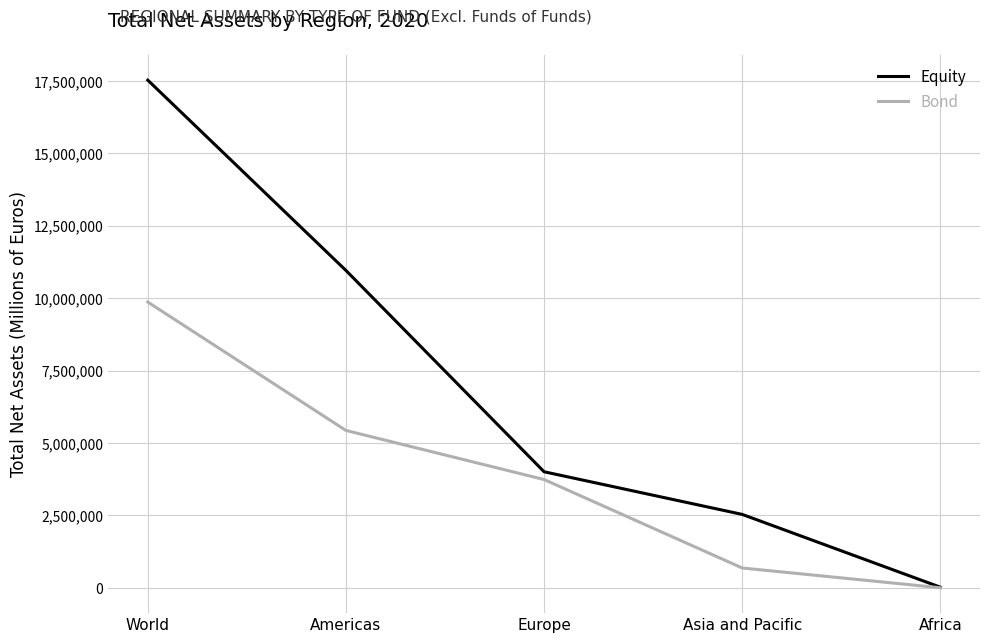

How many distinct data groups are displayed?

2